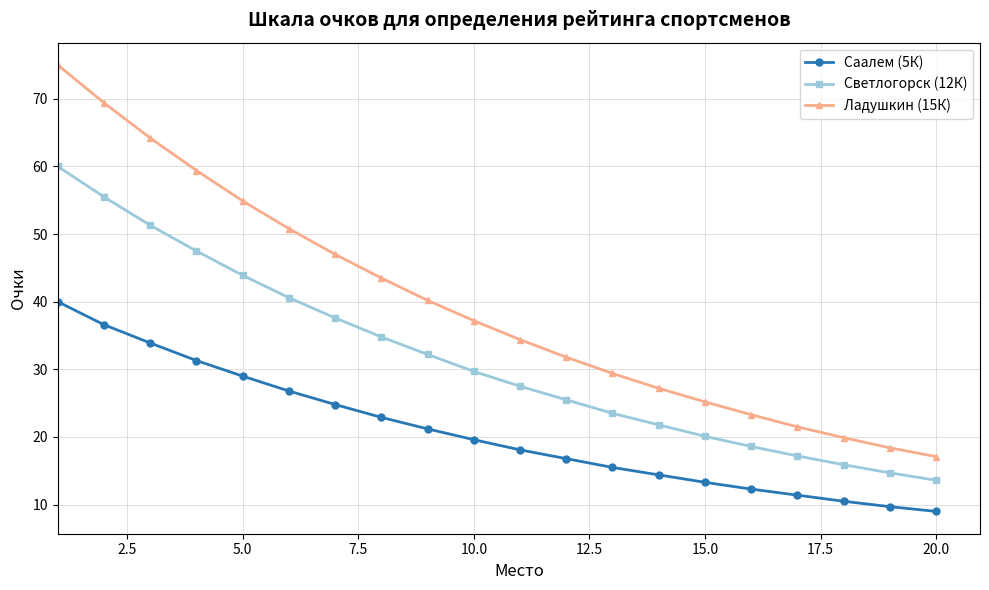

What is the lowest value of the Саалем (5К) series?

9.0